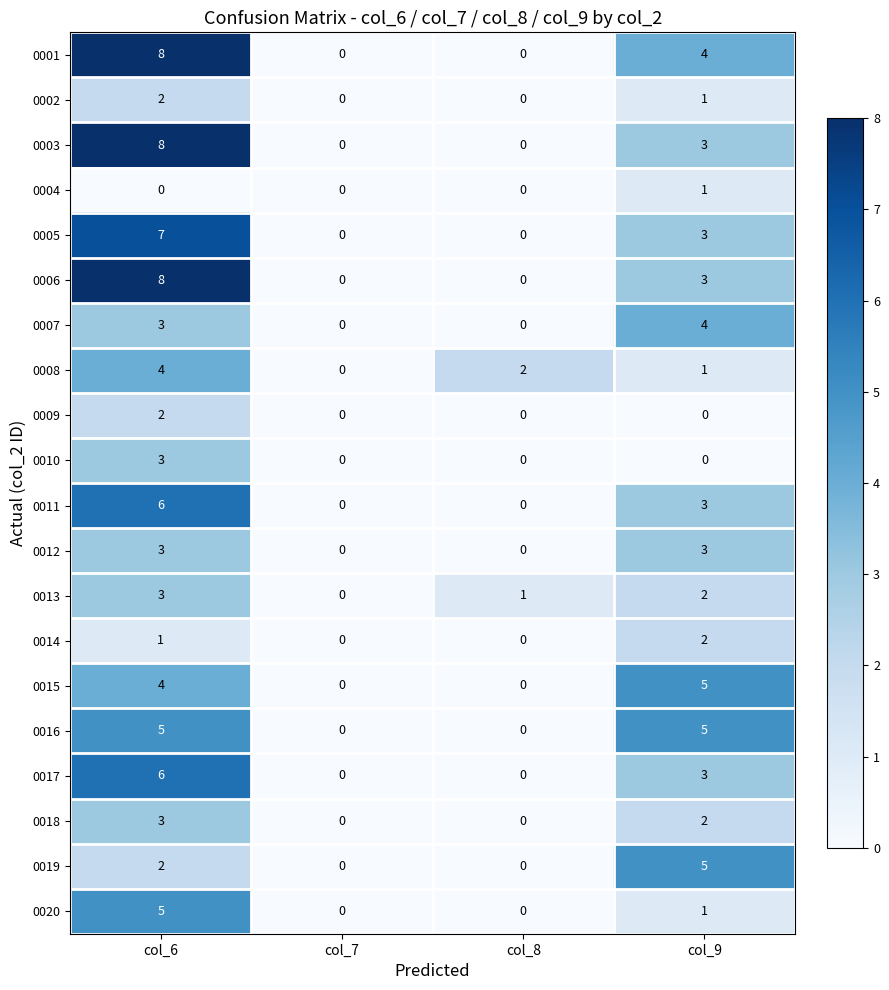

What is the greatest value displayed?

8